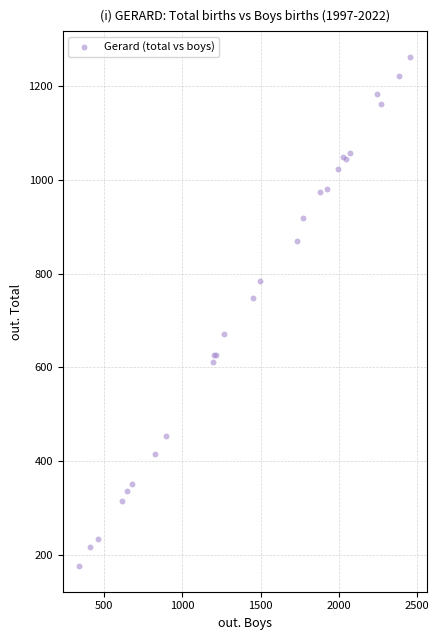

What Y value in the scatter plot is closest to 719?

749